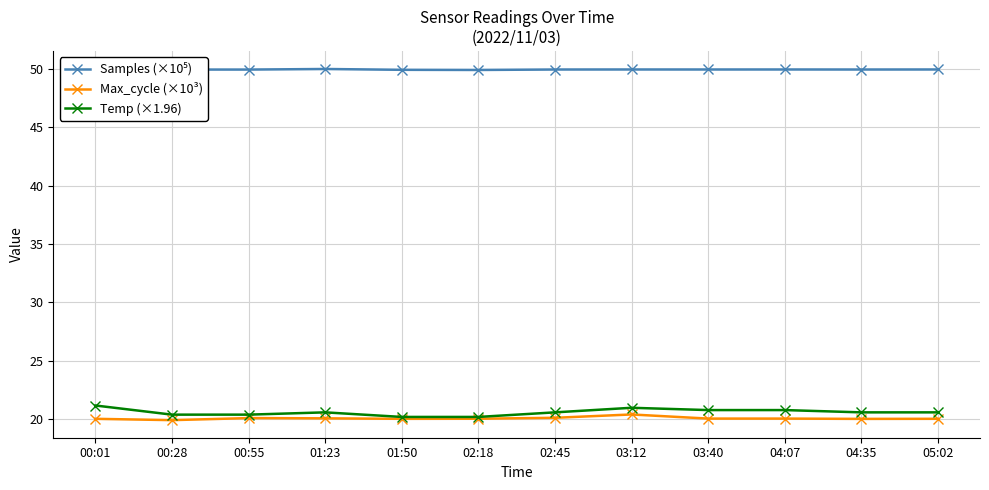

The Samples (×10⁵) series shows 29.1 at 00:55. True or false?

False